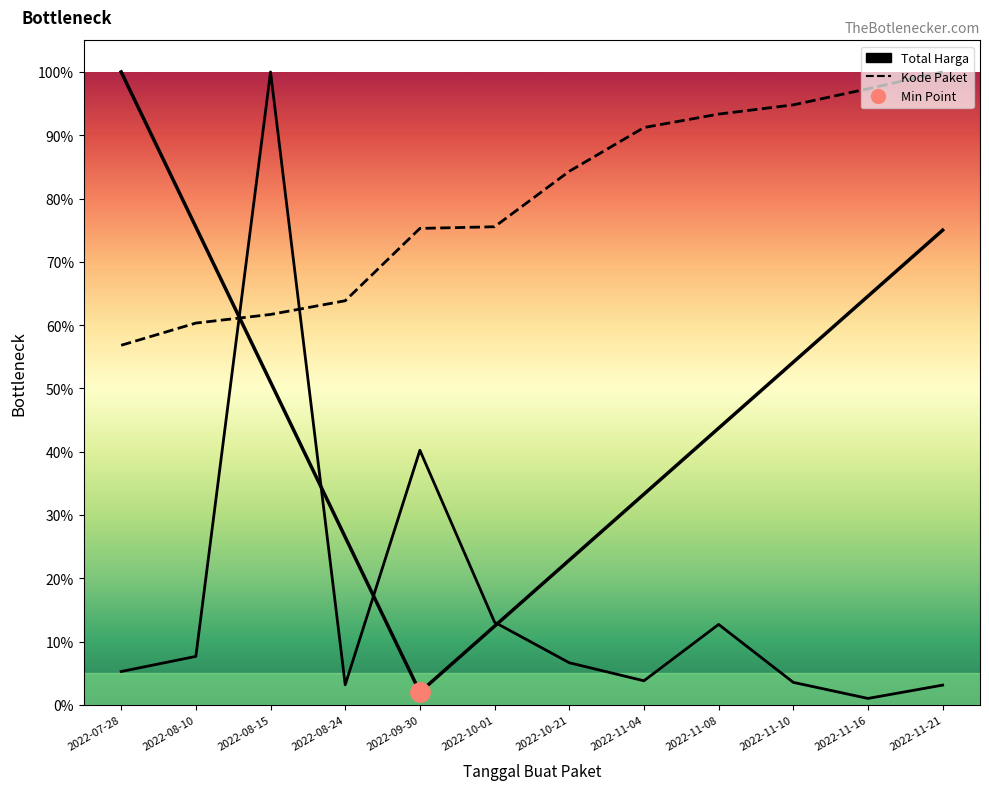

True or false: Kode Paket and Total Harga (Billion IDR) intersect in this chart.

True